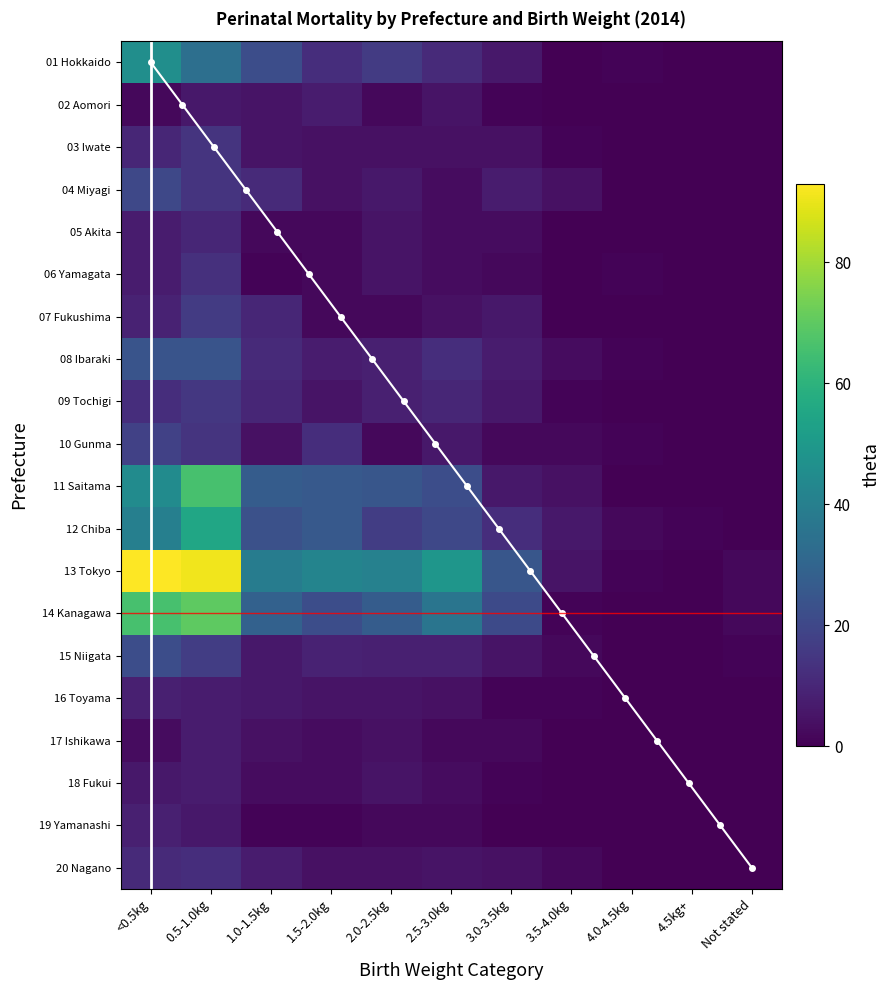

At which category is the sum across all series the highest?

0.5-1.0kg